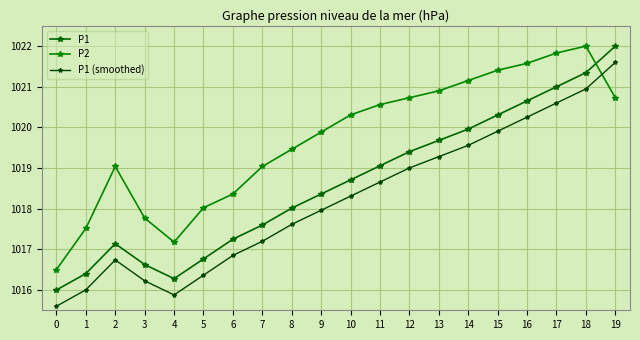

How many interior local peaks does the P1 series have?

1